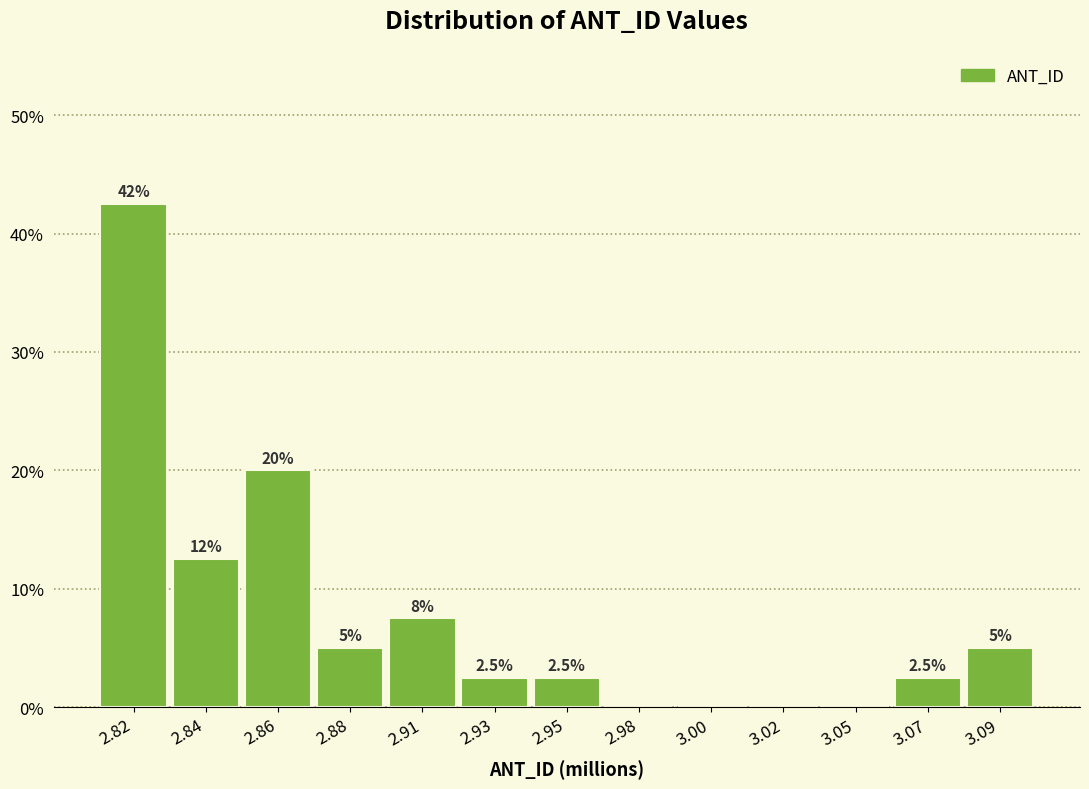

Reading left to right, transcribe all the data shown in this chart.

2.82=42.5	2.84=12.5	2.86=20.0	2.88=5.0	2.91=7.5	2.93=2.5	2.95=2.5	2.98=0.0	3.00=0.0	3.02=0.0	3.05=0.0	3.07=2.5	3.09=5.0